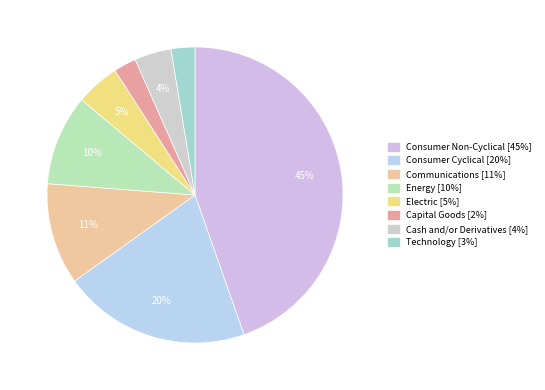

What percentage is the Capital Goods slice, to the nearest percent?

2%